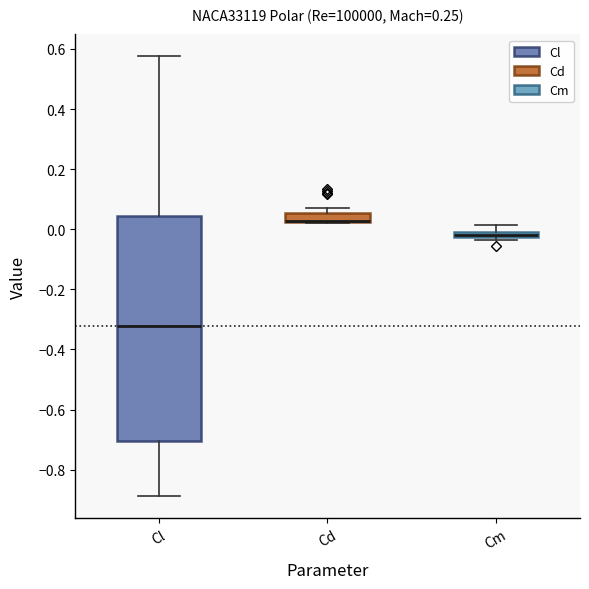

Where is the upper edge of the box for Cm on the y-axis? The values are not printed on the chart, so give them approximately, as read against the axis.

0.00